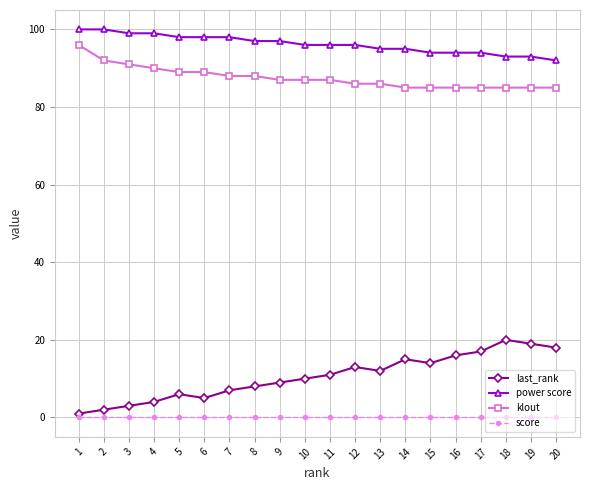

The value of last_rank at 18 is 9. True or false?

False